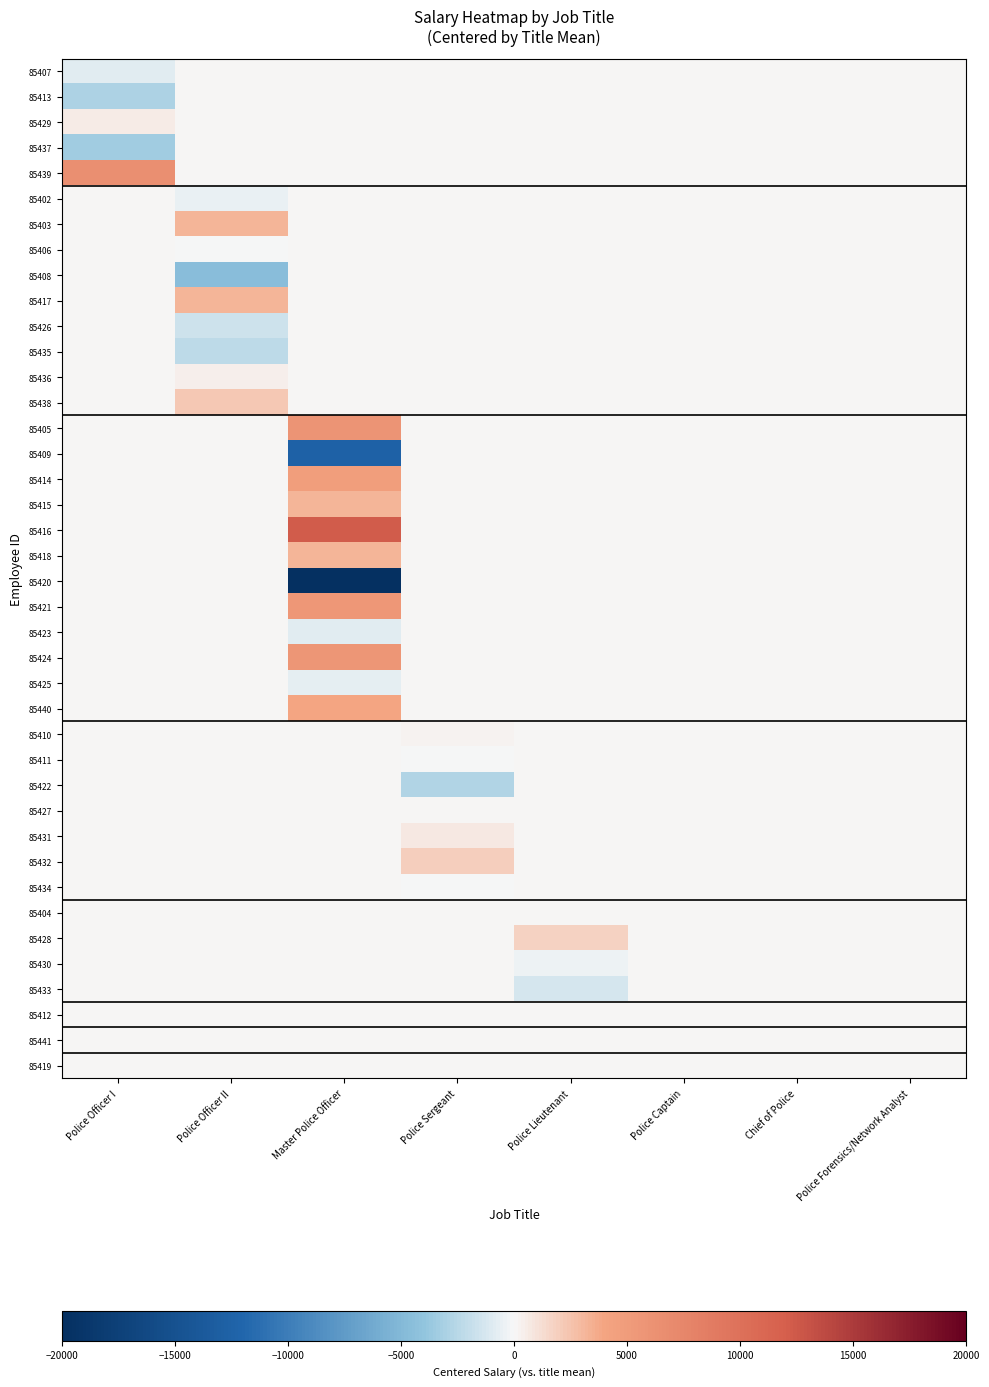

Reading left to right, what are all the values shown in this chart?

85407: Police Officer I=-790.4	Police Officer II=0.0	Master Police Officer=0.0	Police Sergeant=0.0	Police Lieutenant=0.0	Police Captain=0.0	Chief of Police=0.0	Police Forensics/Network Analyst=0.0
85413: Police Officer I=-2849.6	Police Officer II=0.0	Master Police Officer=0.0	Police Sergeant=0.0	Police Lieutenant=0.0	Police Captain=0.0	Chief of Police=0.0	Police Forensics/Network Analyst=0.0
85429: Police Officer I=561.6	Police Officer II=0.0	Master Police Officer=0.0	Police Sergeant=0.0	Police Lieutenant=0.0	Police Captain=0.0	Chief of Police=0.0	Police Forensics/Network Analyst=0.0
85437: Police Officer I=-3411.2	Police Officer II=0.0	Master Police Officer=0.0	Police Sergeant=0.0	Police Lieutenant=0.0	Police Captain=0.0	Chief of Police=0.0	Police Forensics/Network Analyst=0.0
85439: Police Officer I=6489.6	Police Officer II=0.0	Master Police Officer=0.0	Police Sergeant=0.0	Police Lieutenant=0.0	Police Captain=0.0	Chief of Police=0.0	Police Forensics/Network Analyst=0.0
85402: Police Officer I=0.0	Police Officer II=-473.8	Master Police Officer=0.0	Police Sergeant=0.0	Police Lieutenant=0.0	Police Captain=0.0	Chief of Police=0.0	Police Forensics/Network Analyst=0.0
85403: Police Officer I=0.0	Police Officer II=3228.6	Master Police Officer=0.0	Police Sergeant=0.0	Police Lieutenant=0.0	Police Captain=0.0	Chief of Police=0.0	Police Forensics/Network Analyst=0.0
85406: Police Officer I=0.0	Police Officer II=-141.0	Master Police Officer=0.0	Police Sergeant=0.0	Police Lieutenant=0.0	Police Captain=0.0	Chief of Police=0.0	Police Forensics/Network Analyst=0.0
85408: Police Officer I=0.0	Police Officer II=-4613.0	Master Police Officer=0.0	Police Sergeant=0.0	Police Lieutenant=0.0	Police Captain=0.0	Chief of Police=0.0	Police Forensics/Network Analyst=0.0
85417: Police Officer I=0.0	Police Officer II=3166.2	Master Police Officer=0.0	Police Sergeant=0.0	Police Lieutenant=0.0	Police Captain=0.0	Chief of Police=0.0	Police Forensics/Network Analyst=0.0
85426: Police Officer I=0.0	Police Officer II=-1617.8	Master Police Officer=0.0	Police Sergeant=0.0	Police Lieutenant=0.0	Police Captain=0.0	Chief of Police=0.0	Police Forensics/Network Analyst=0.0
85435: Police Officer I=0.0	Police Officer II=-2221.0	Master Police Officer=0.0	Police Sergeant=0.0	Police Lieutenant=0.0	Police Captain=0.0	Chief of Police=0.0	Police Forensics/Network Analyst=0.0
85436: Police Officer I=0.0	Police Officer II=462.2	Master Police Officer=0.0	Police Sergeant=0.0	Police Lieutenant=0.0	Police Captain=0.0	Chief of Police=0.0	Police Forensics/Network Analyst=0.0
85438: Police Officer I=0.0	Police Officer II=2209.4	Master Police Officer=0.0	Police Sergeant=0.0	Police Lieutenant=0.0	Police Captain=0.0	Chief of Police=0.0	Police Forensics/Network Analyst=0.0
85405: Police Officer I=0.0	Police Officer II=0.0	Master Police Officer=5831.6	Police Sergeant=0.0	Police Lieutenant=0.0	Police Captain=0.0	Chief of Police=0.0	Police Forensics/Network Analyst=0.0
85409: Police Officer I=0.0	Police Officer II=0.0	Master Police Officer=-12572.2	Police Sergeant=0.0	Police Lieutenant=0.0	Police Captain=0.0	Chief of Police=0.0	Police Forensics/Network Analyst=0.0
85414: Police Officer I=0.0	Police Officer II=0.0	Master Police Officer=4687.6	Police Sergeant=0.0	Police Lieutenant=0.0	Police Captain=0.0	Chief of Police=0.0	Police Forensics/Network Analyst=0.0
85415: Police Officer I=0.0	Police Officer II=0.0	Master Police Officer=3169.2	Police Sergeant=0.0	Police Lieutenant=0.0	Police Captain=0.0	Chief of Police=0.0	Police Forensics/Network Analyst=0.0
85416: Police Officer I=0.0	Police Officer II=0.0	Master Police Officer=12279.6	Police Sergeant=0.0	Police Lieutenant=0.0	Police Captain=0.0	Chief of Police=0.0	Police Forensics/Network Analyst=0.0
85418: Police Officer I=0.0	Police Officer II=0.0	Master Police Officer=3169.2	Police Sergeant=0.0	Police Lieutenant=0.0	Police Captain=0.0	Chief of Police=0.0	Police Forensics/Network Analyst=0.0
85420: Police Officer I=0.0	Police Officer II=0.0	Master Police Officer=-30164.9	Police Sergeant=0.0	Police Lieutenant=0.0	Police Captain=0.0	Chief of Police=0.0	Police Forensics/Network Analyst=0.0
85421: Police Officer I=0.0	Police Officer II=0.0	Master Police Officer=5540.4	Police Sergeant=0.0	Police Lieutenant=0.0	Police Captain=0.0	Chief of Police=0.0	Police Forensics/Network Analyst=0.0
85423: Police Officer I=0.0	Police Officer II=0.0	Master Police Officer=-803.6	Police Sergeant=0.0	Police Lieutenant=0.0	Police Captain=0.0	Chief of Police=0.0	Police Forensics/Network Analyst=0.0
85424: Police Officer I=0.0	Police Officer II=0.0	Master Police Officer=5686.0	Police Sergeant=0.0	Police Lieutenant=0.0	Police Captain=0.0	Chief of Police=0.0	Police Forensics/Network Analyst=0.0
85425: Police Officer I=0.0	Police Officer II=0.0	Master Police Officer=-741.2	Police Sergeant=0.0	Police Lieutenant=0.0	Police Captain=0.0	Chief of Police=0.0	Police Forensics/Network Analyst=0.0
85440: Police Officer I=0.0	Police Officer II=0.0	Master Police Officer=3918.0	Police Sergeant=0.0	Police Lieutenant=0.0	Police Captain=0.0	Chief of Police=0.0	Police Forensics/Network Analyst=0.0
85410: Police Officer I=0.0	Police Officer II=0.0	Master Police Officer=0.0	Police Sergeant=228.8	Police Lieutenant=0.0	Police Captain=0.0	Chief of Police=0.0	Police Forensics/Network Analyst=0.0
85411: Police Officer I=0.0	Police Officer II=0.0	Master Police Officer=0.0	Police Sergeant=-124.8	Police Lieutenant=0.0	Police Captain=0.0	Chief of Police=0.0	Police Forensics/Network Analyst=0.0
85422: Police Officer I=0.0	Police Officer II=0.0	Master Police Officer=0.0	Police Sergeant=-2704.0	Police Lieutenant=0.0	Police Captain=0.0	Chief of Police=0.0	Police Forensics/Network Analyst=0.0
85427: Police Officer I=0.0	Police Officer II=0.0	Master Police Officer=0.0	Police Sergeant=83.2	Police Lieutenant=0.0	Police Captain=0.0	Chief of Police=0.0	Police Forensics/Network Analyst=0.0
85431: Police Officer I=0.0	Police Officer II=0.0	Master Police Officer=0.0	Police Sergeant=644.8	Police Lieutenant=0.0	Police Captain=0.0	Chief of Police=0.0	Police Forensics/Network Analyst=0.0
85432: Police Officer I=0.0	Police Officer II=0.0	Master Police Officer=0.0	Police Sergeant=2017.6	Police Lieutenant=0.0	Police Captain=0.0	Chief of Police=0.0	Police Forensics/Network Analyst=0.0
85434: Police Officer I=0.0	Police Officer II=0.0	Master Police Officer=0.0	Police Sergeant=-145.6	Police Lieutenant=0.0	Police Captain=0.0	Chief of Police=0.0	Police Forensics/Network Analyst=0.0
85404: Police Officer I=0.0	Police Officer II=0.0	Master Police Officer=0.0	Police Sergeant=0.0	Police Lieutenant=10.4	Police Captain=0.0	Chief of Police=0.0	Police Forensics/Network Analyst=0.0
85428: Police Officer I=0.0	Police Officer II=0.0	Master Police Officer=0.0	Police Sergeant=0.0	Police Lieutenant=1757.6	Police Captain=0.0	Chief of Police=0.0	Police Forensics/Network Analyst=0.0
85430: Police Officer I=0.0	Police Officer II=0.0	Master Police Officer=0.0	Police Sergeant=0.0	Police Lieutenant=-384.8	Police Captain=0.0	Chief of Police=0.0	Police Forensics/Network Analyst=0.0
85433: Police Officer I=0.0	Police Officer II=0.0	Master Police Officer=0.0	Police Sergeant=0.0	Police Lieutenant=-1383.2	Police Captain=0.0	Chief of Police=0.0	Police Forensics/Network Analyst=0.0
85412: Police Officer I=0.0	Police Officer II=0.0	Master Police Officer=0.0	Police Sergeant=0.0	Police Lieutenant=0.0	Police Captain=0.0	Chief of Police=0.0	Police Forensics/Network Analyst=0.0
85441: Police Officer I=0.0	Police Officer II=0.0	Master Police Officer=0.0	Police Sergeant=0.0	Police Lieutenant=0.0	Police Captain=0.0	Chief of Police=0.0	Police Forensics/Network Analyst=0.0
85419: Police Officer I=0.0	Police Officer II=0.0	Master Police Officer=0.0	Police Sergeant=0.0	Police Lieutenant=0.0	Police Captain=0.0	Chief of Police=0.0	Police Forensics/Network Analyst=0.0